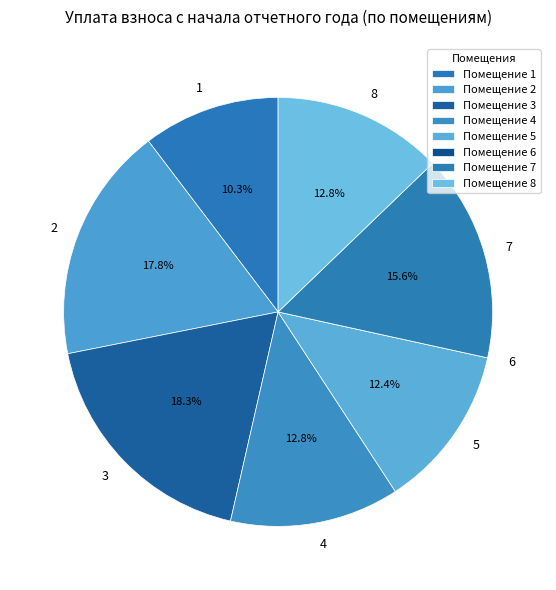

Is there any slice that represents more than half of the pie?

No